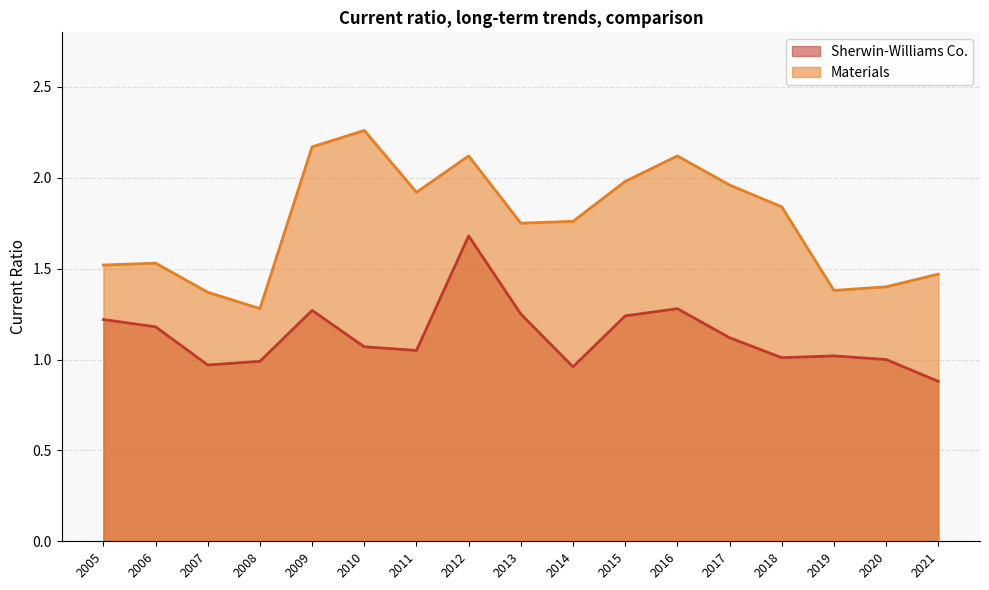

True or false: Sherwin-Williams Co. and Materials intersect in this chart.

False